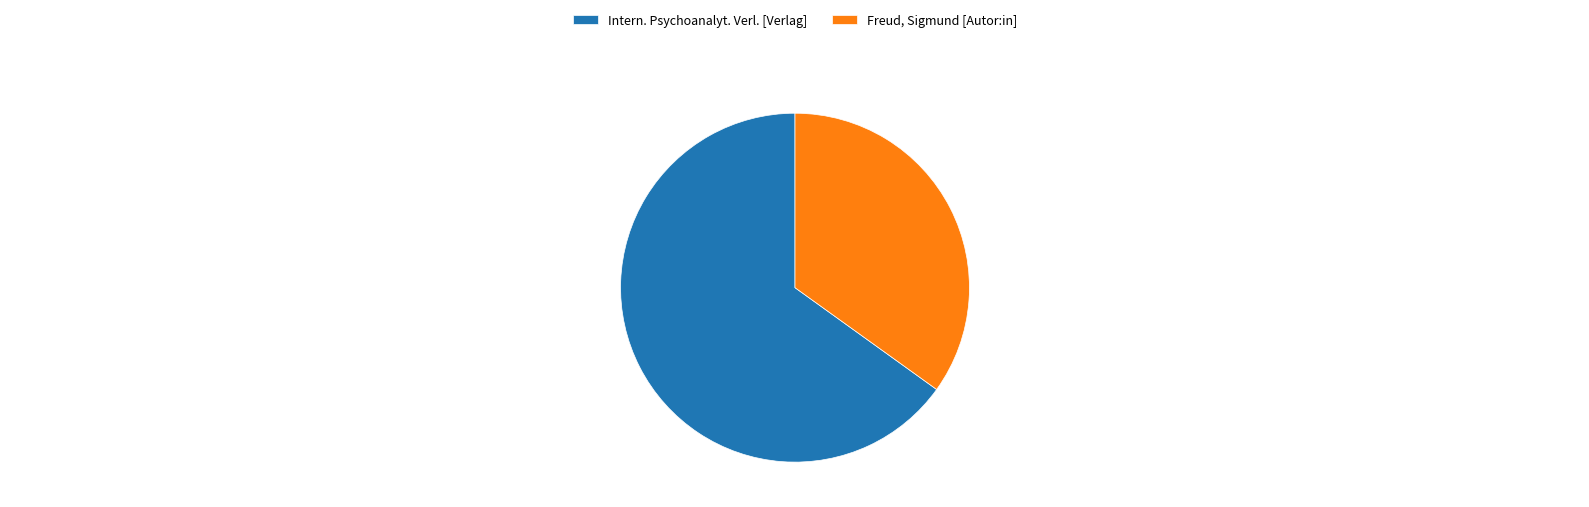

True or false: Intern. Psychoanalyt. Verl. [Verlag] accounts for 65% of the total.

True